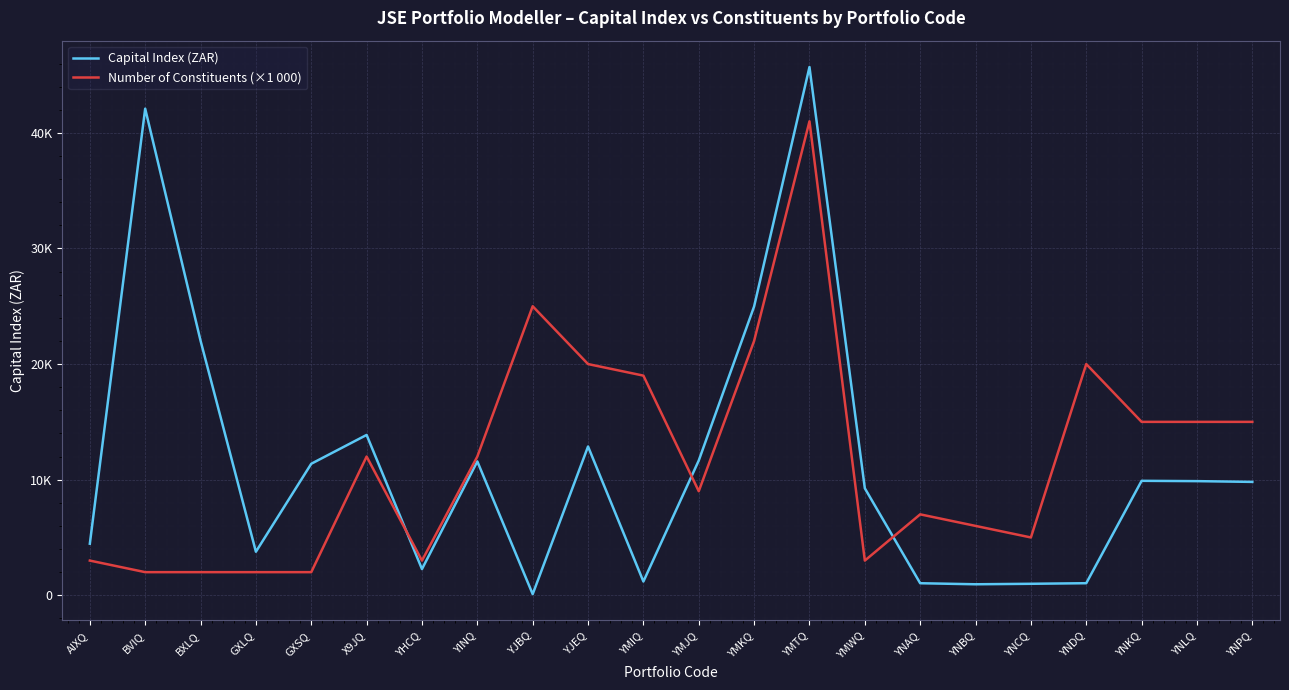

Does the chart have visible grid lines?

Yes